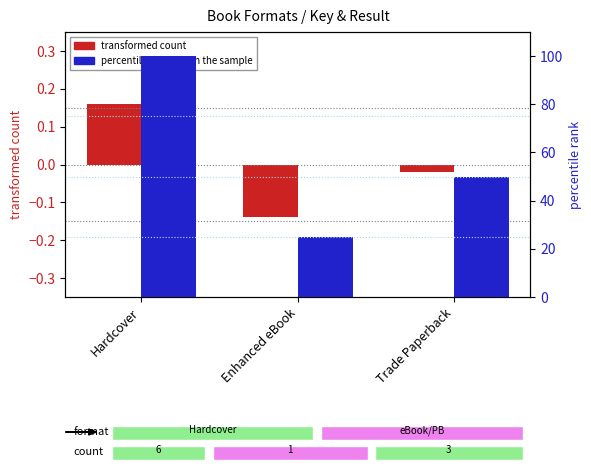

What is the average value of the percentile rank within the sample series?

58.3